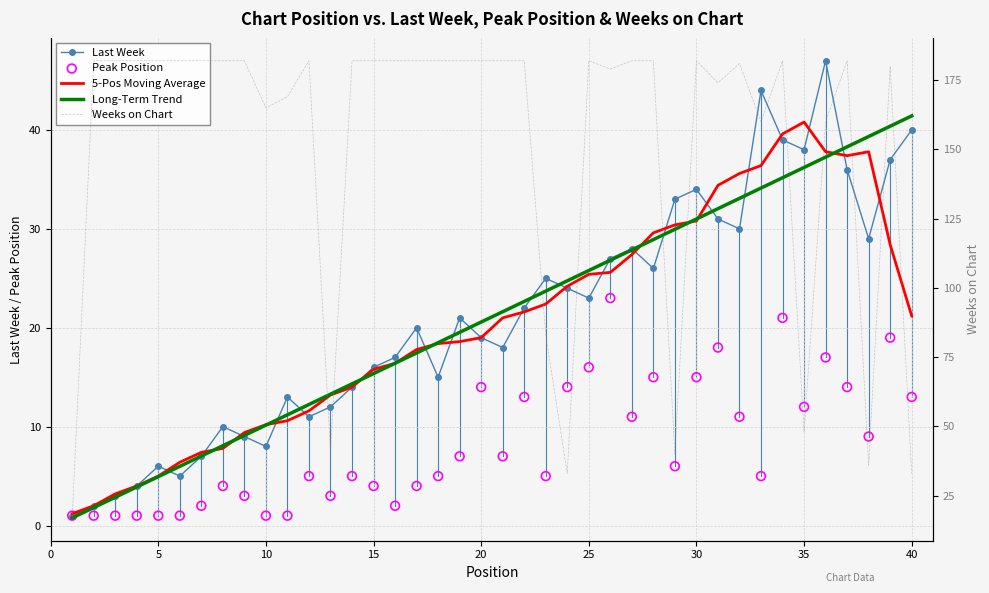

At how many categories does at least one series exceed 113?

32